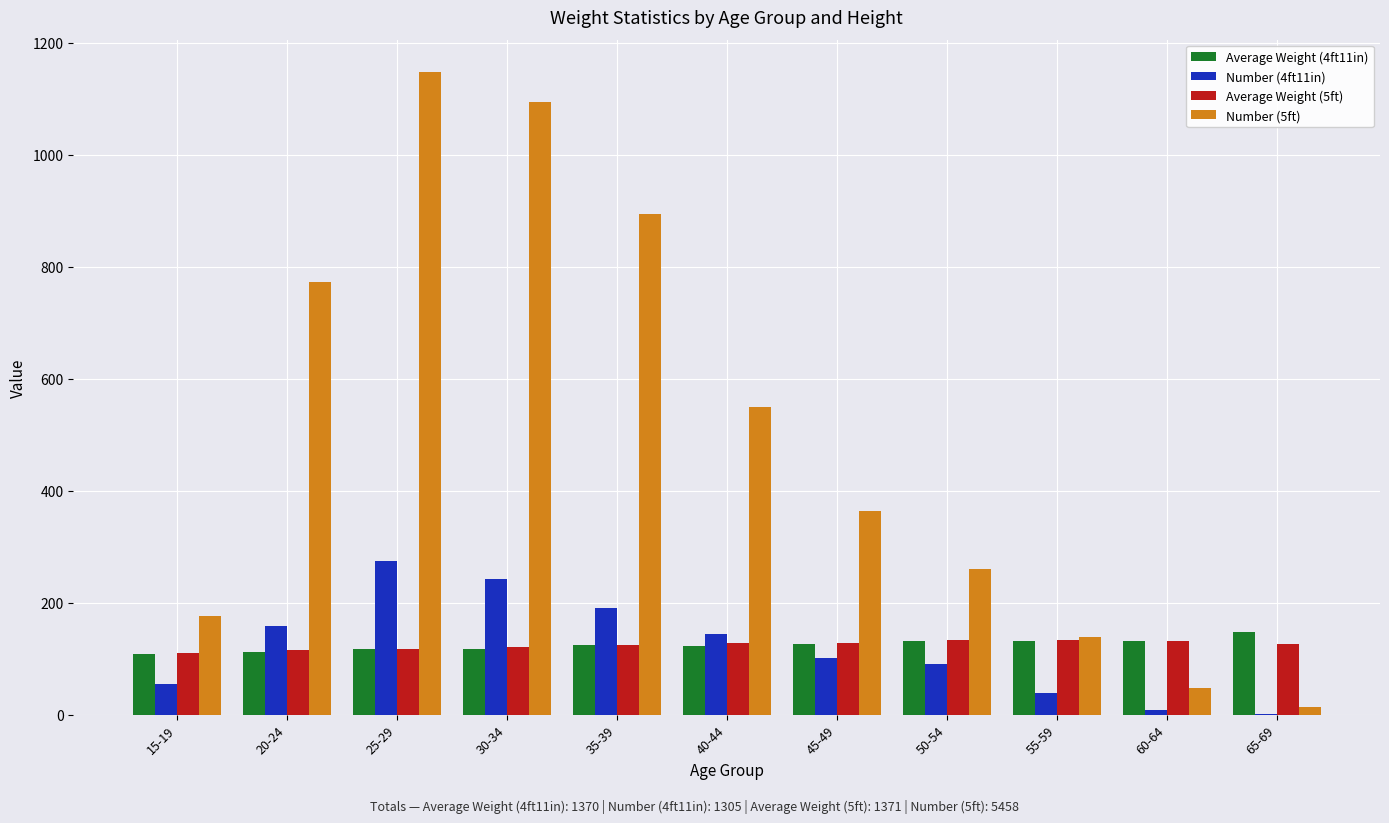

What value does the Average Weight (4ft11in) series have at 50-54, to the nearest 5?

130